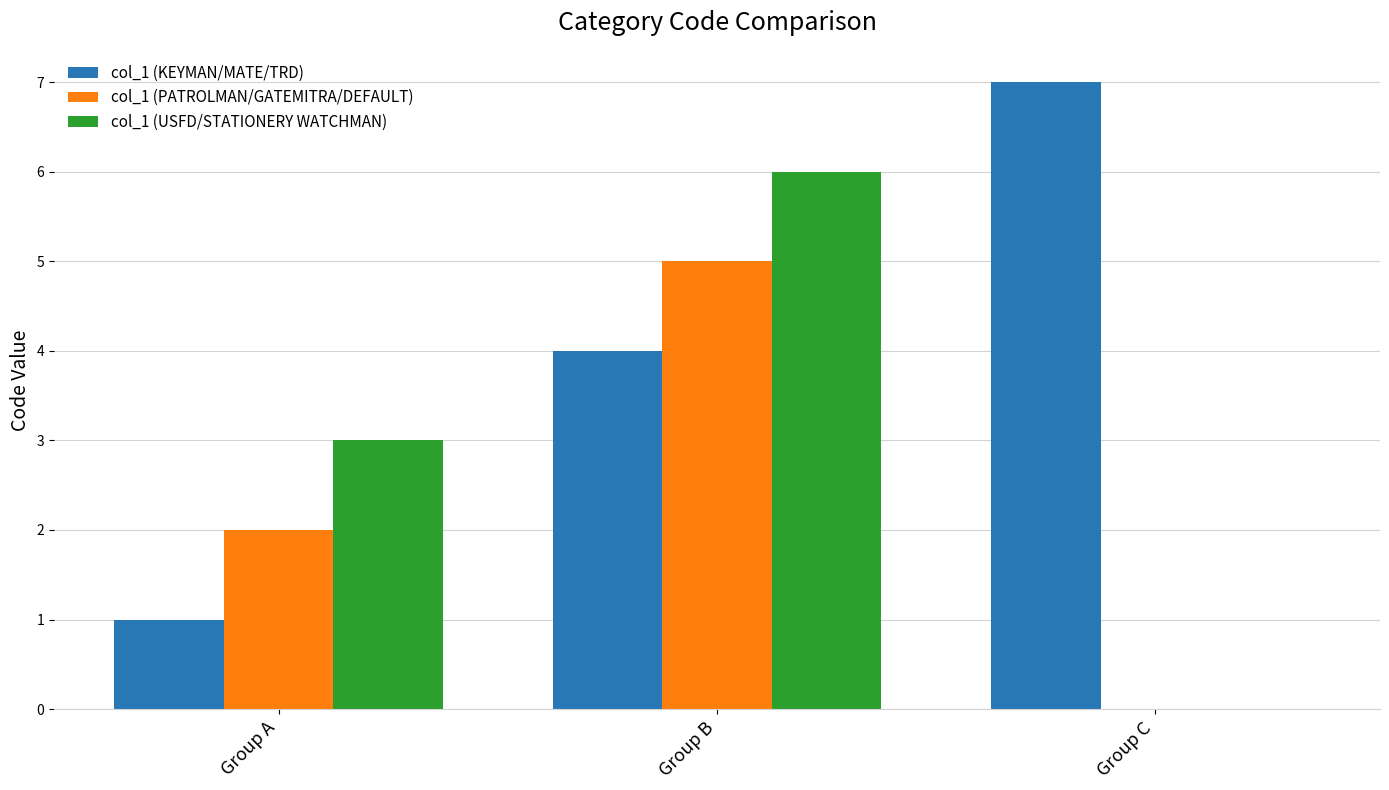

At which category is the sum across all series the highest?

Group B